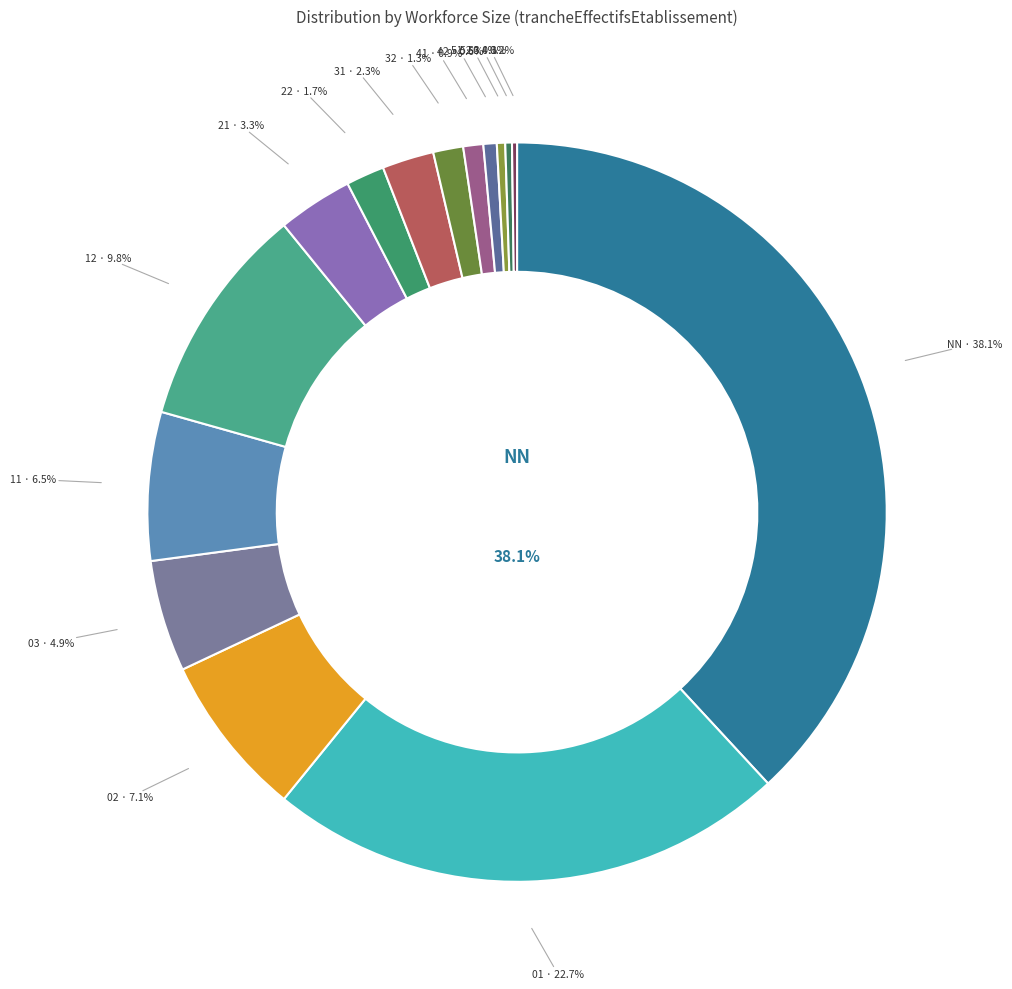

Count the number of slices in the pie.

15